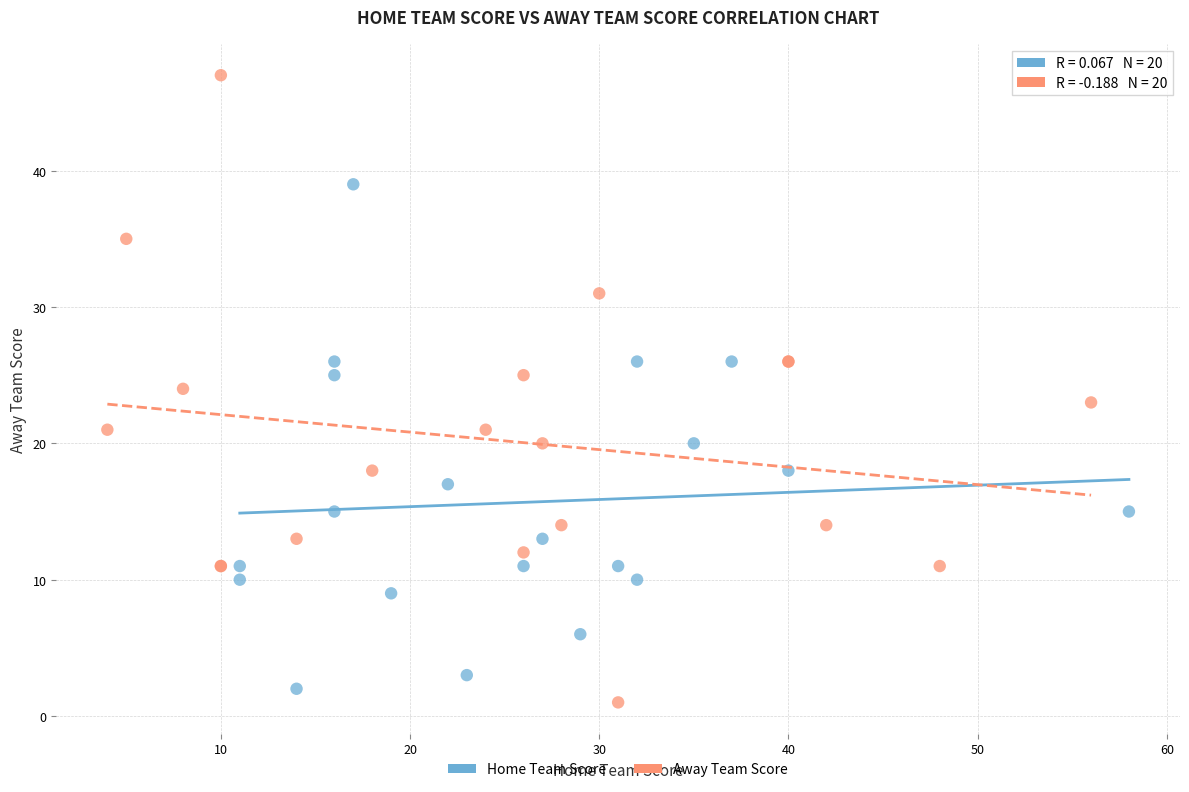

Which series contains the highest Y value?

Away Team Score